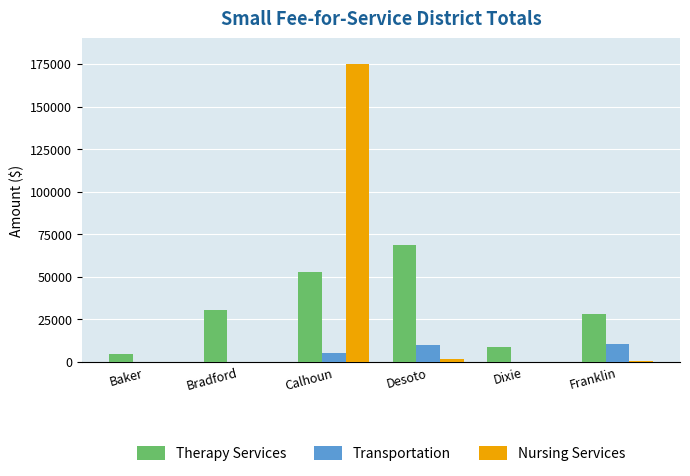

Which series has the largest range (max minus min)?

Nursing Services